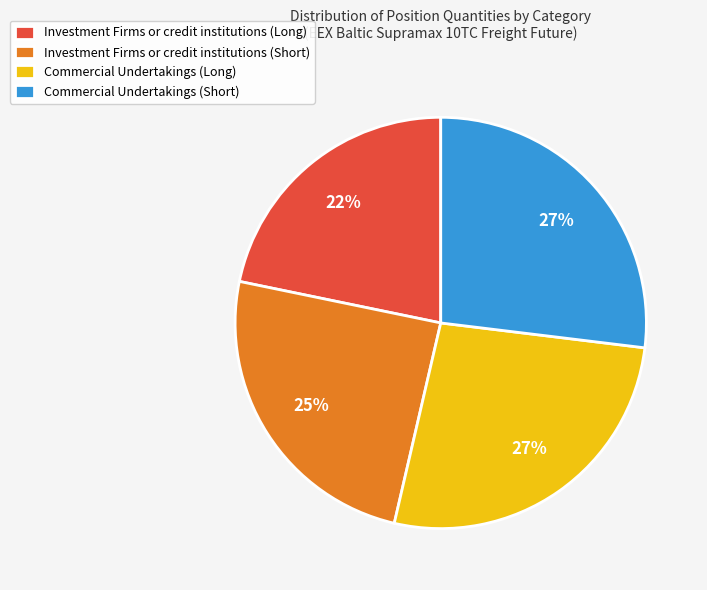

Which slice is the smallest?

Investment Firms or credit institutions (Long)